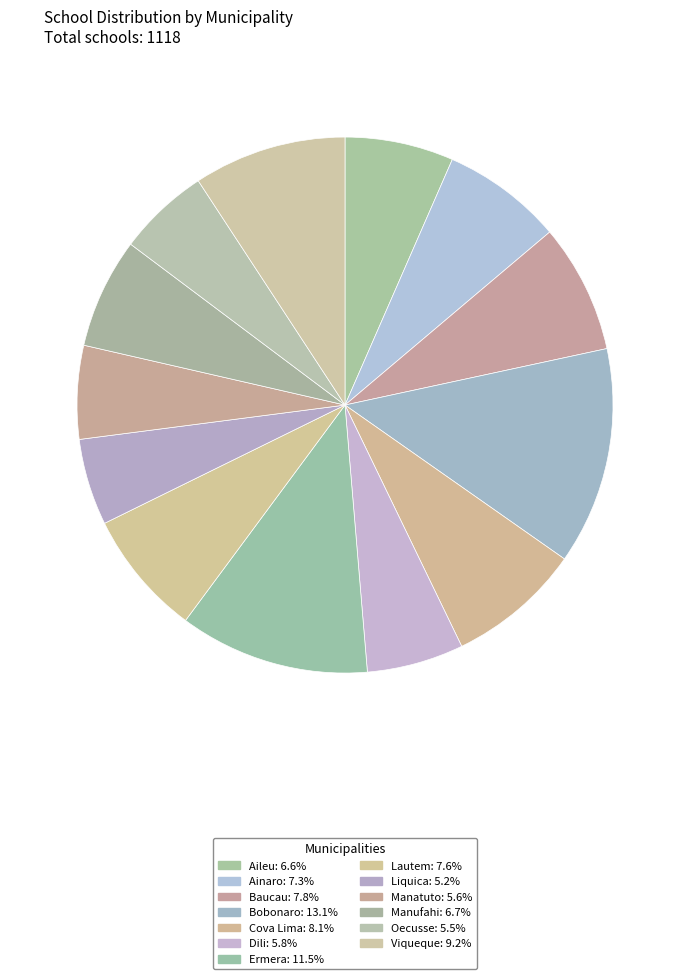

To the nearest percent, what portion does Bobonaro represent?

13%